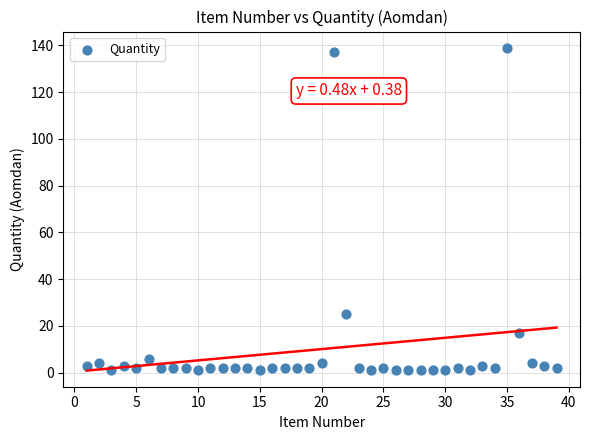

What Y value in the scatter plot is closest to 70?

25